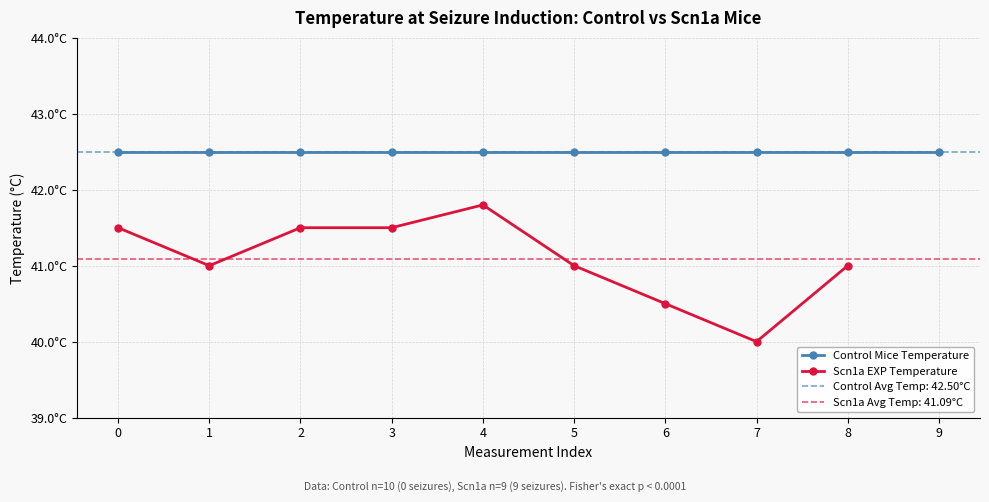

Count the number of values greater than 41.

4